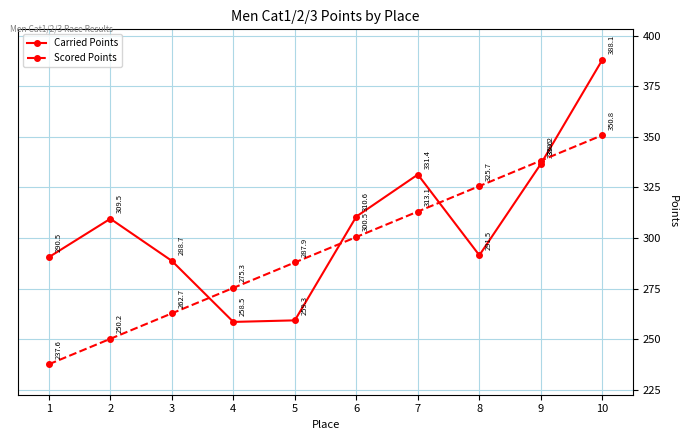

How many values in the Scored Points series are below 300?

5